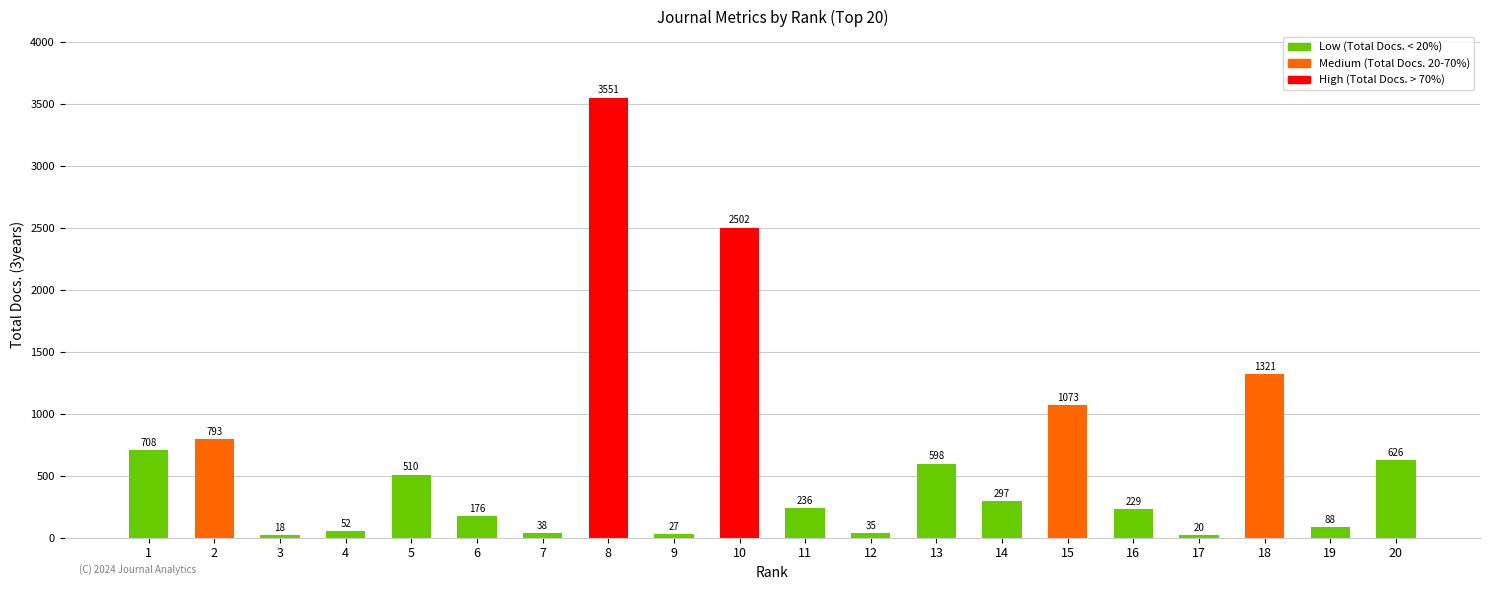

Which category has the highest value across all series?

8